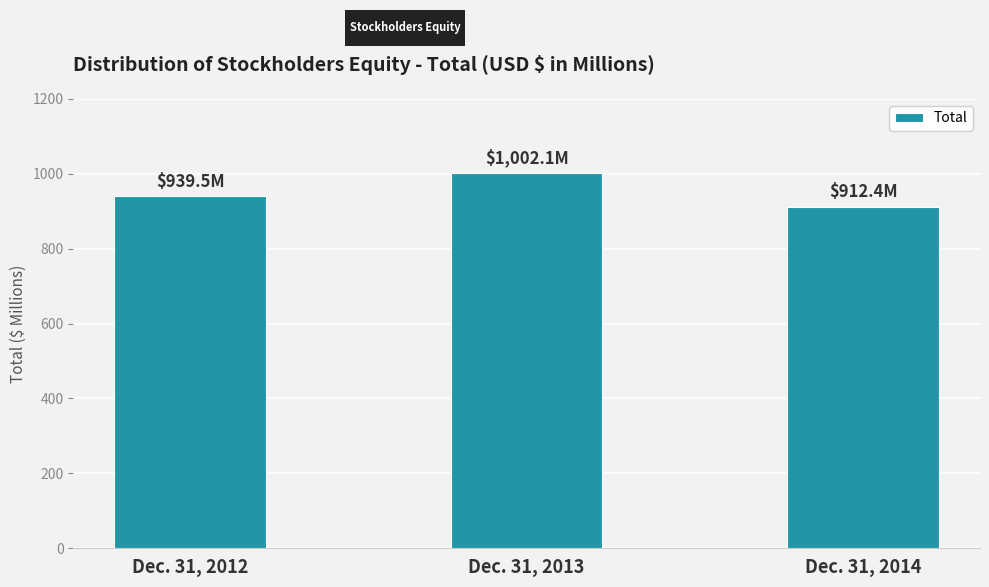

Reading right to left, extract all data points from this chart.

Dec. 31, 2014=912.4	Dec. 31, 2013=1002.1	Dec. 31, 2012=939.5